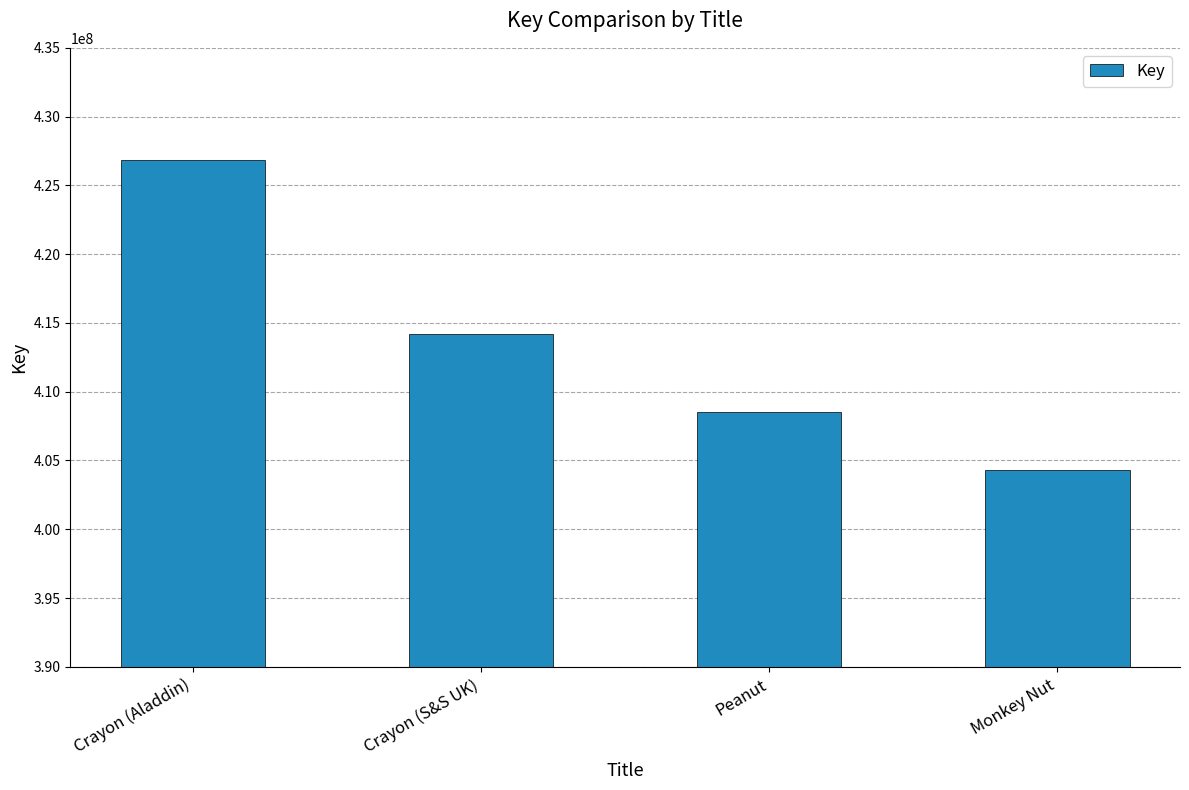

Are the bars horizontal?

No